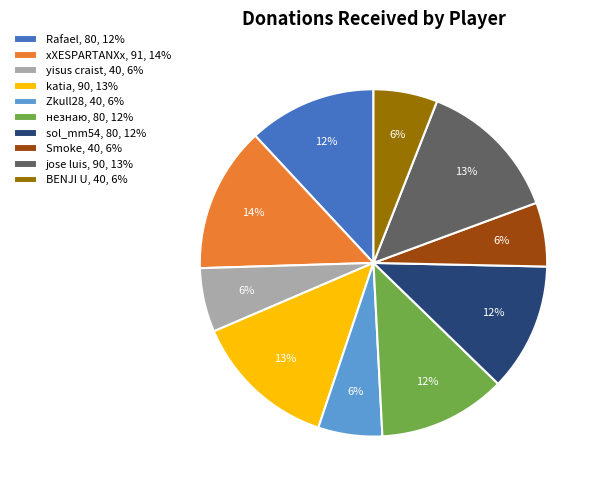

Which has a higher value, незнаю, 80, 12% or yisus craist, 40, 6%?

незнаю, 80, 12%